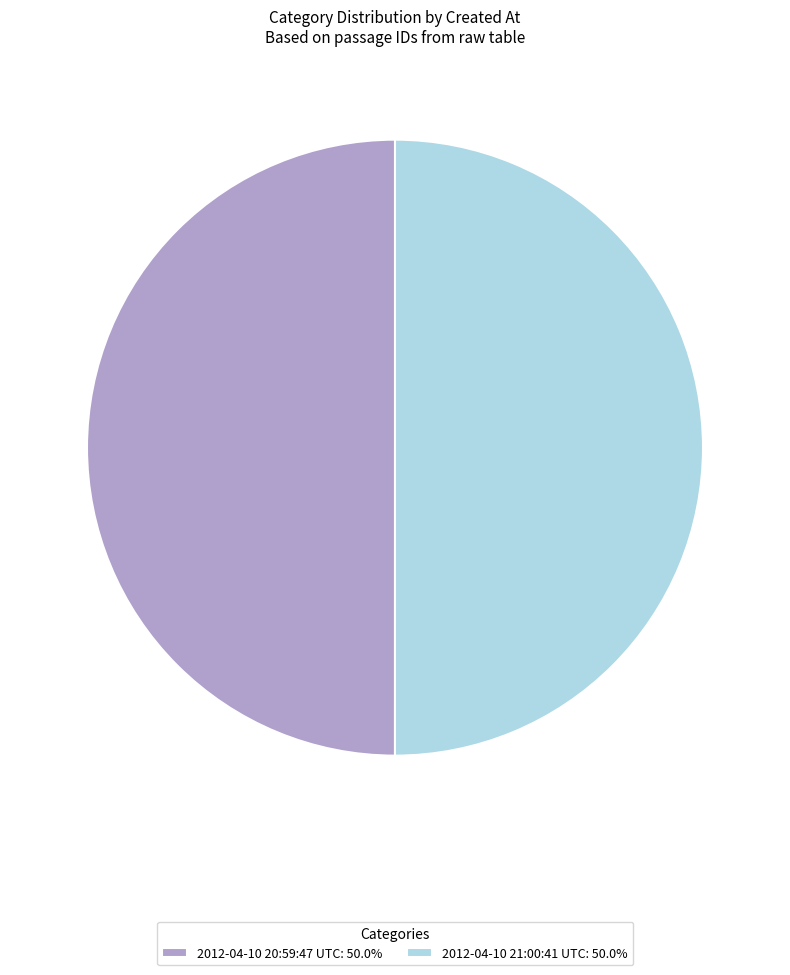

Approximately how many times larger is the value at 2012-04-10 21:00:41 UTC: 50.0% compared to 2012-04-10 20:59:47 UTC: 50.0%?

1.0